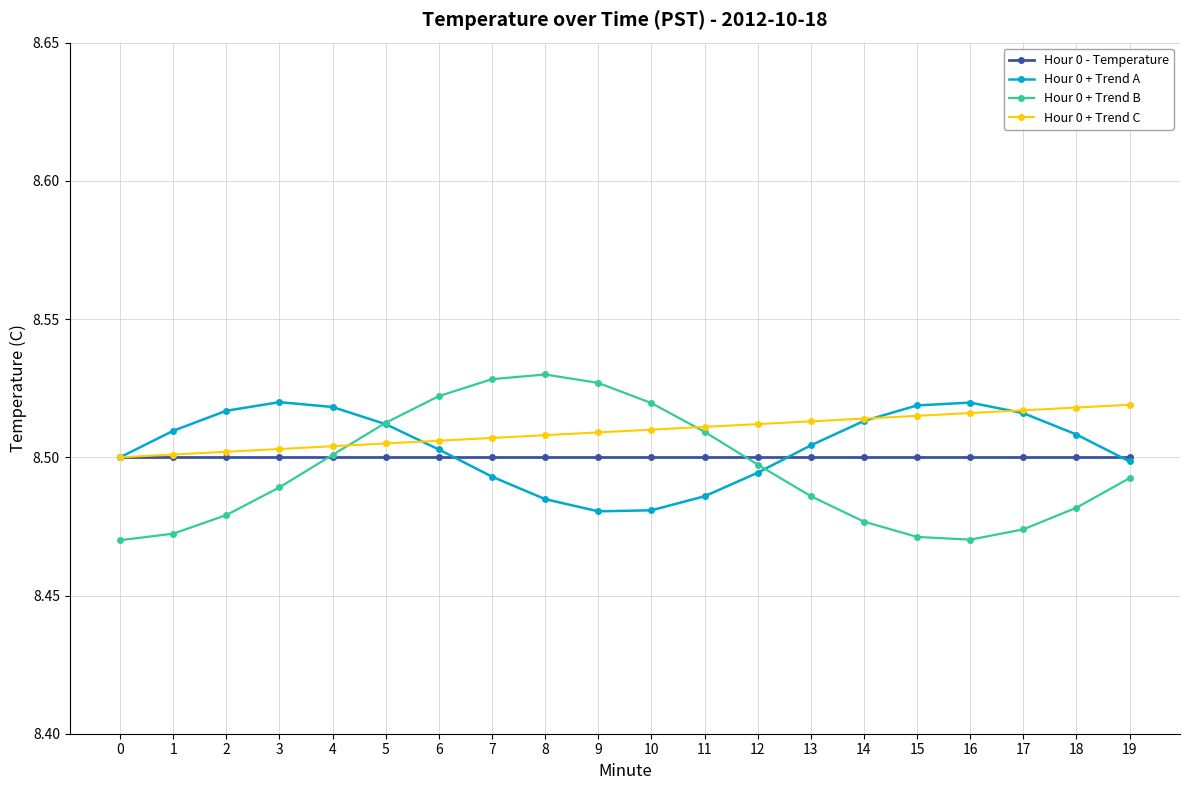

What is the total value across all series at 15?

34.0